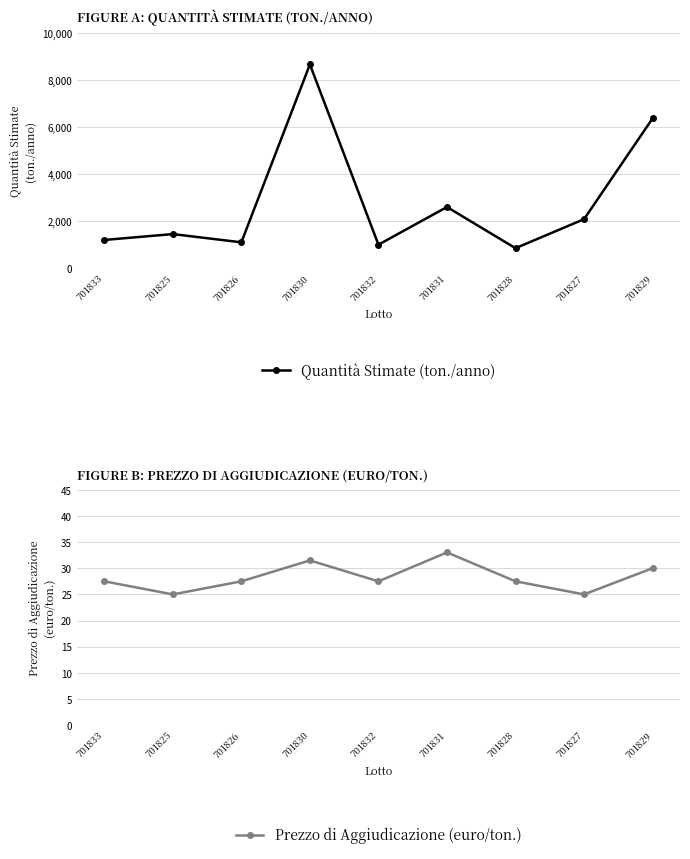

Which series has the largest total across all categories?

Quantità Stimate (ton./anno)